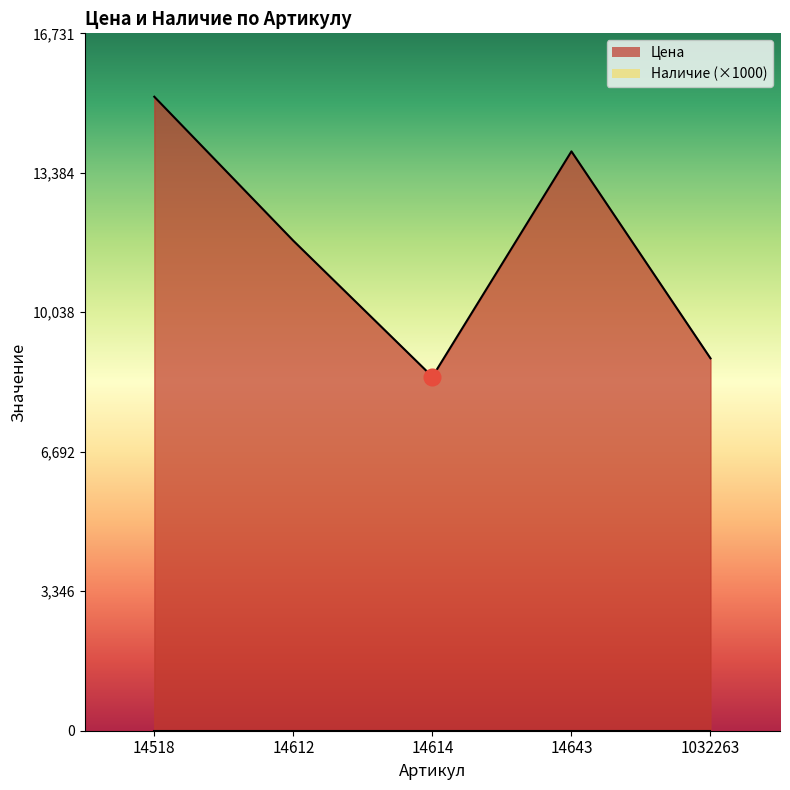

How many points are higher than both their immediate neighbors (excluding endpoints)?

1